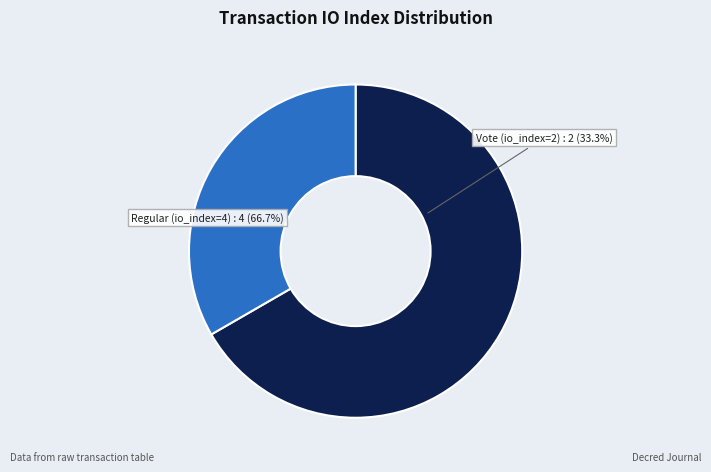

Combined, what portion of the pie is Vote (io_index=2) and Regular (io_index=4)?

100.0%